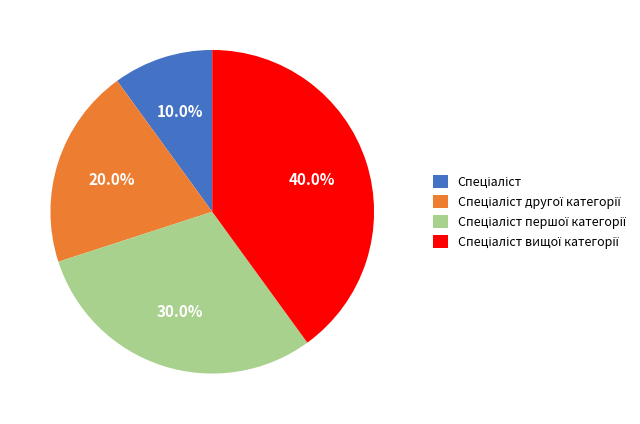

Is there any slice that represents more than half of the pie?

No